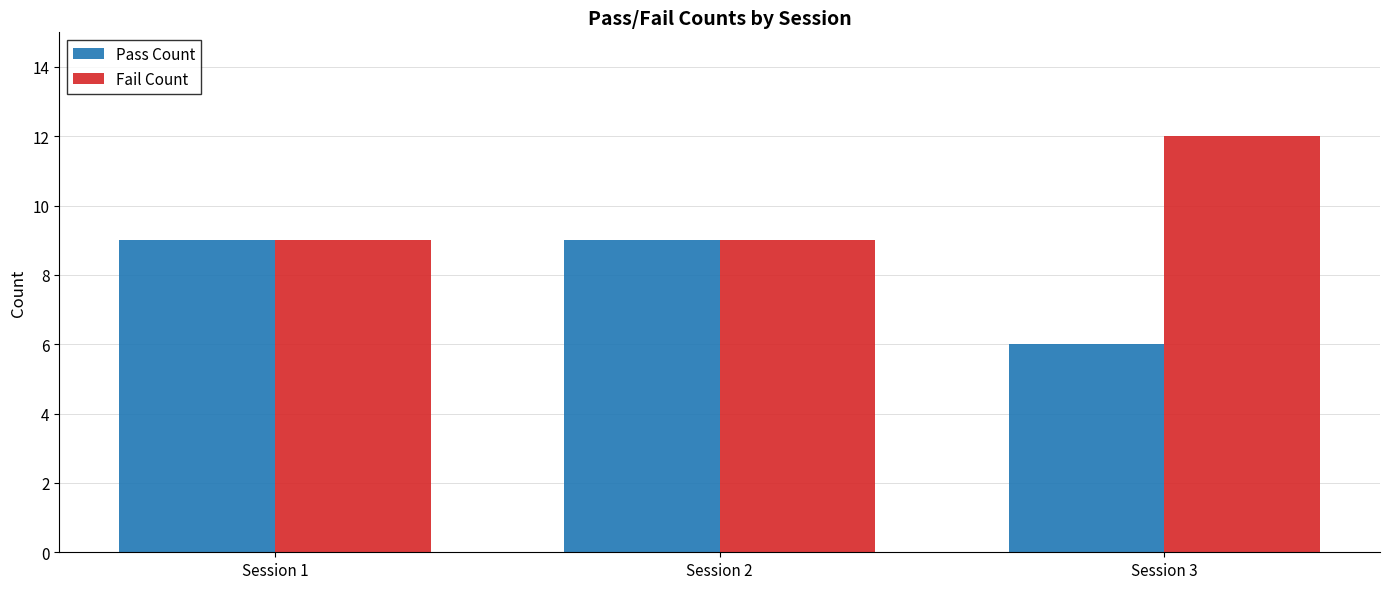

Which series has the largest total across all categories?

Fail Count